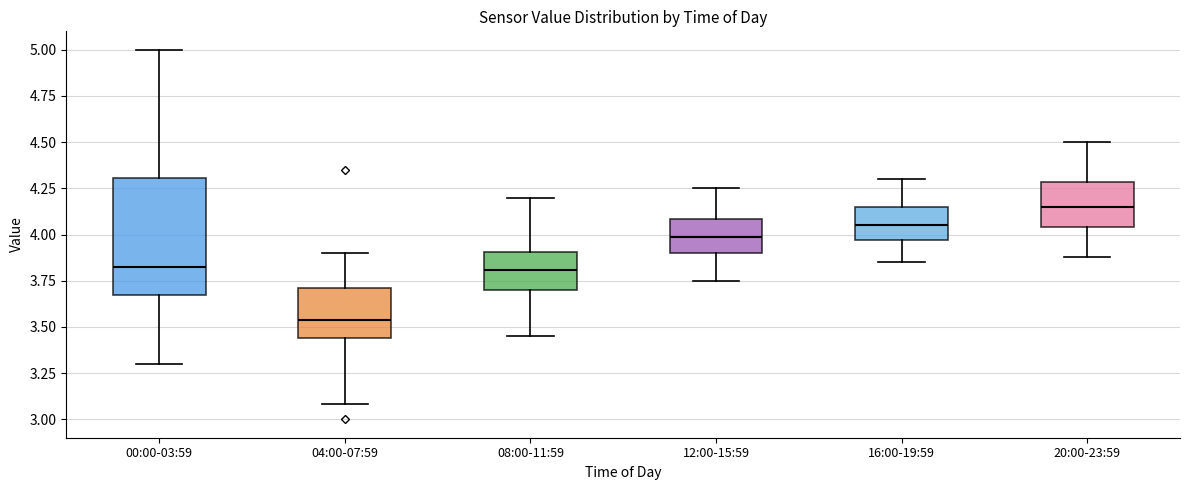

Where is the upper edge of the box for 08:00-11:59 on the y-axis? The values are not printed on the chart, so give them approximately, as read against the axis.

3.90